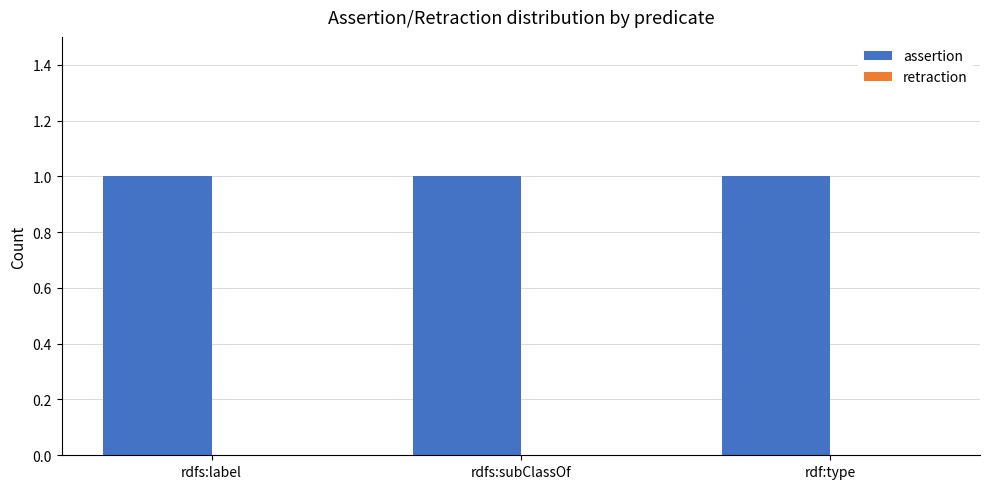

At how many categories does at least one series exceed 0?

3